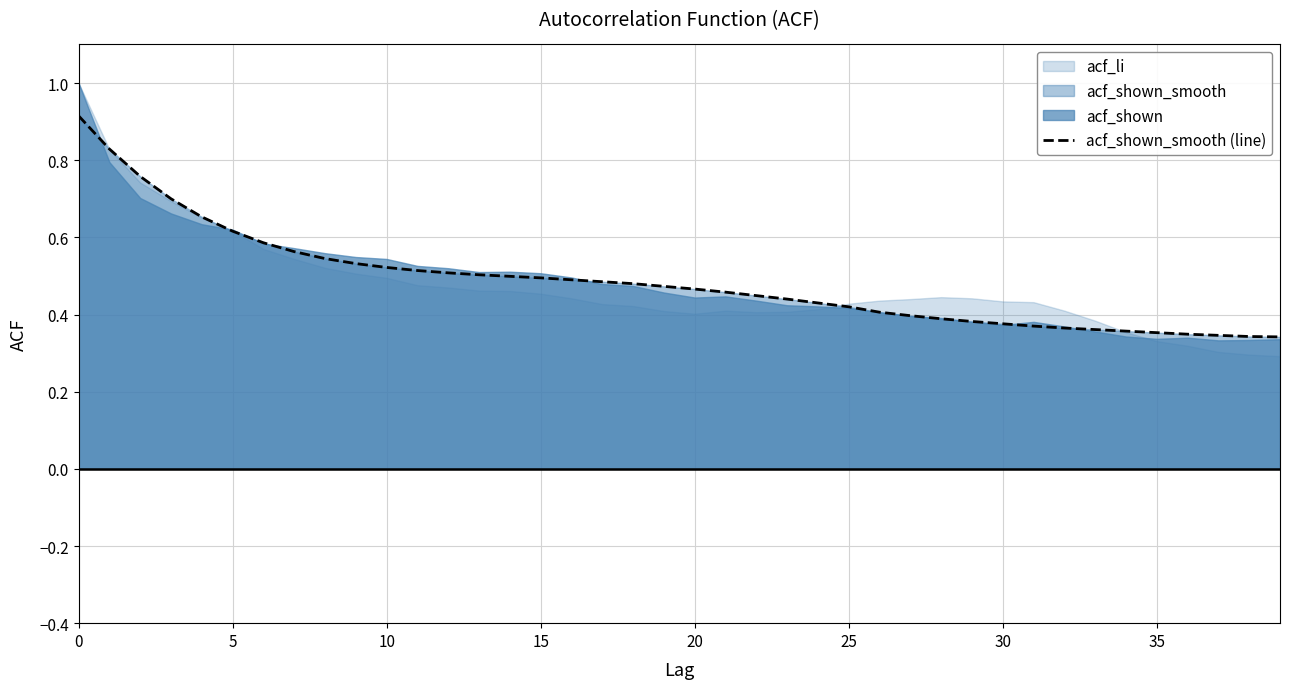

How many values are between 0 and 1?

40